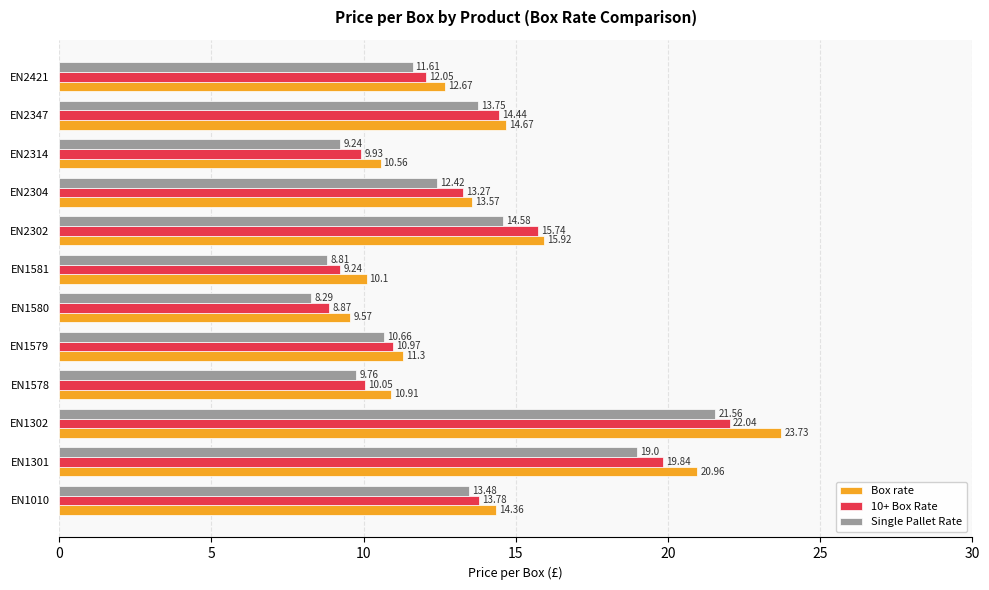

Rank the series at EN2302 from highest to lowest value.

Box rate, 10+ Box Rate, Single Pallet Rate